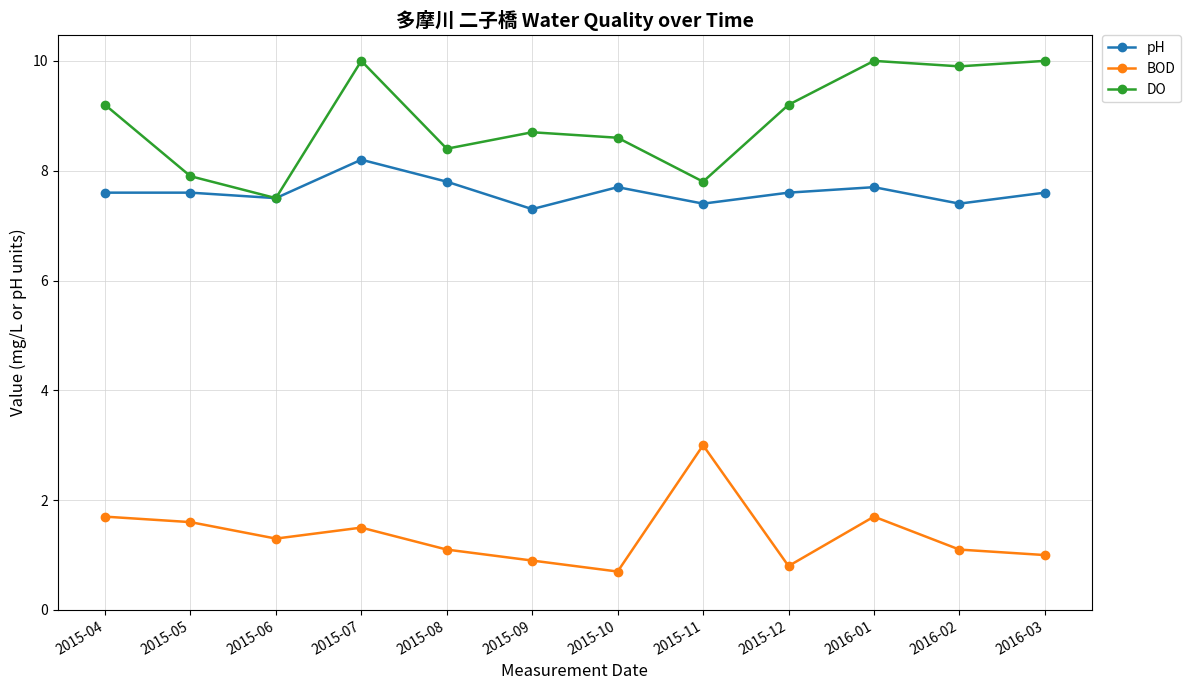

Which series has the largest range (max minus min)?

DO